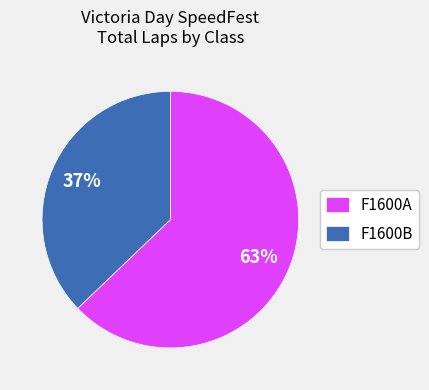

True or false: F1600B accounts for 51% of the total.

False